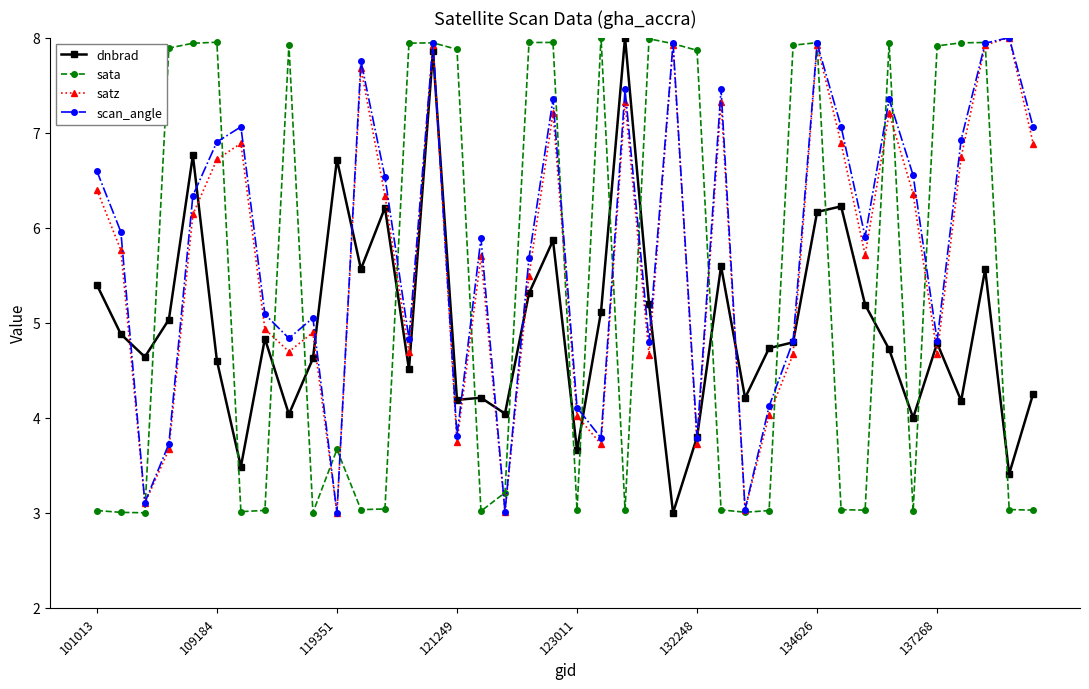

What is the lowest value of the satz series?

3.0